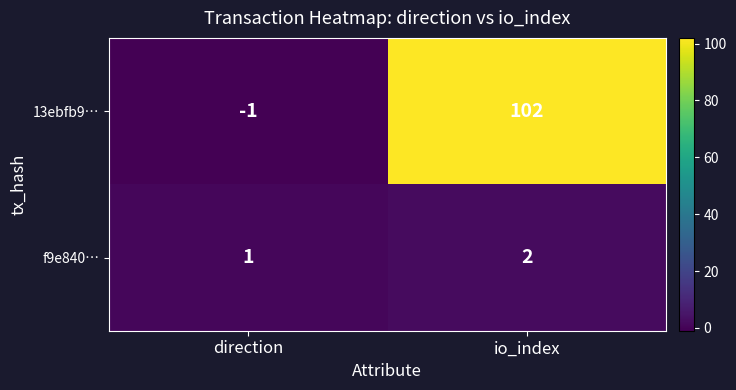

List the series in order of their peak value, highest first.

13ebfb9…, f9e840…